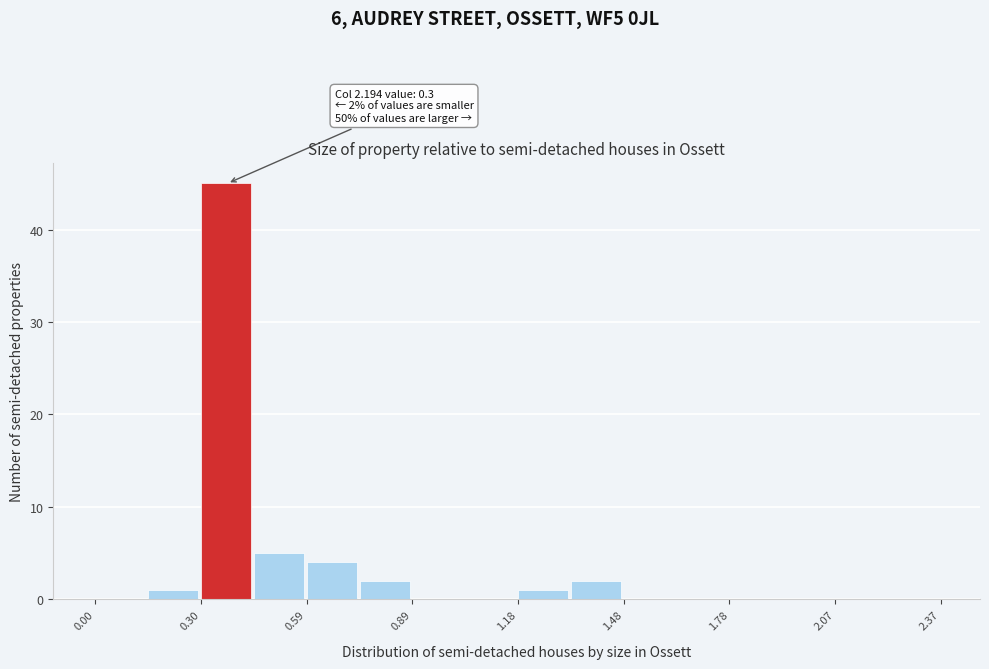

Around what value on the x-axis is the tallest bar? Give the approximate position of its centre, as read against the axis.

0.35